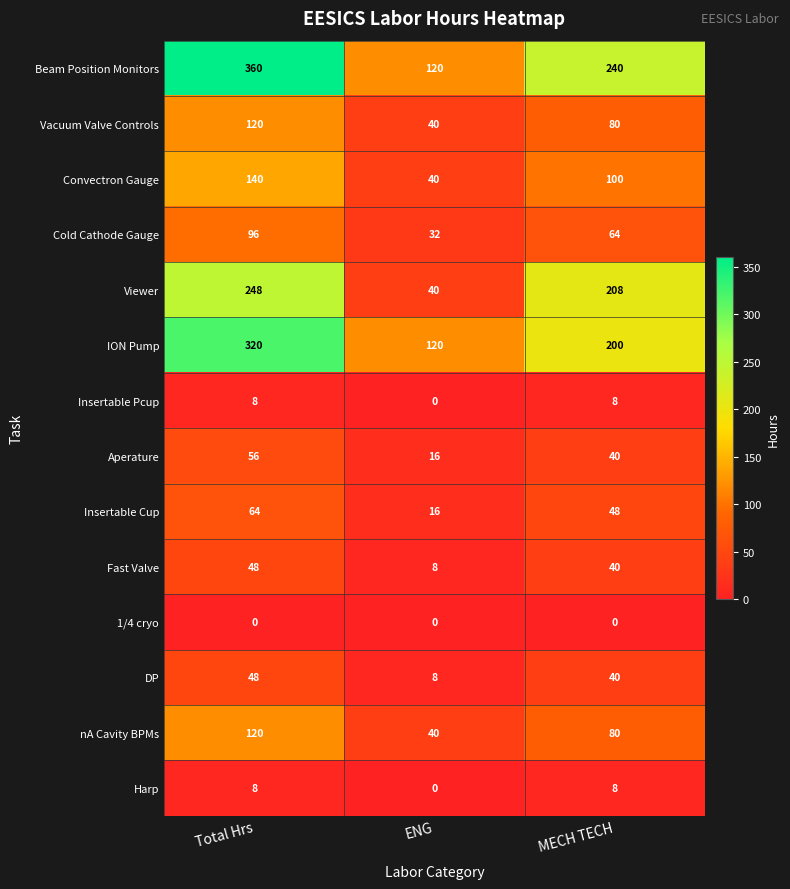

At which category is the sum across all series the highest?

Total Hrs